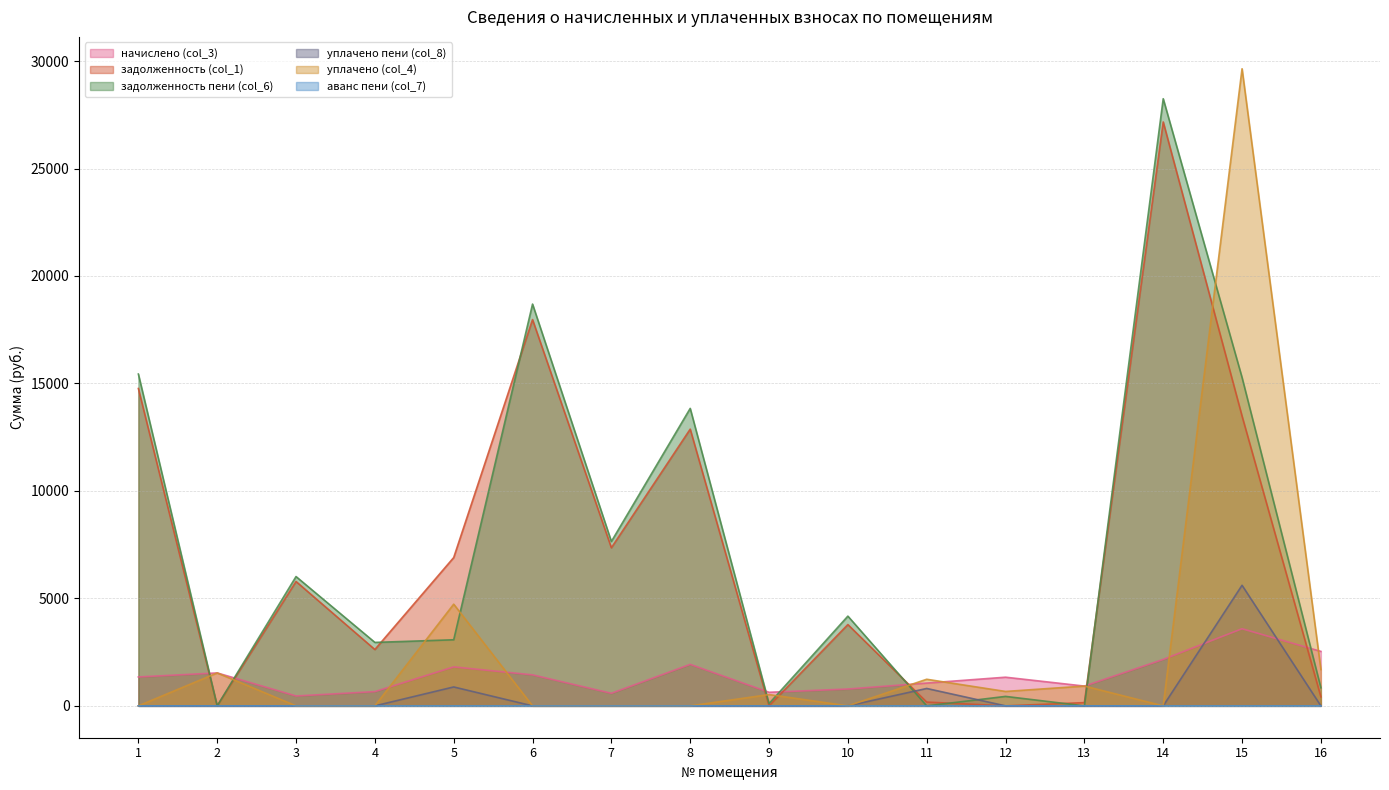

At which category does the chart reach its minimum across all series?

2